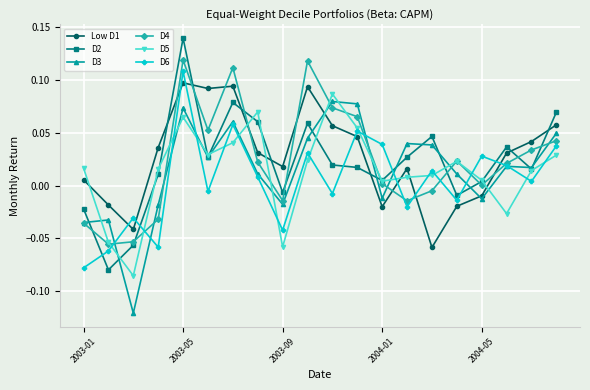

Which series ends up on top after the final intersection of D4 and D2?

D2